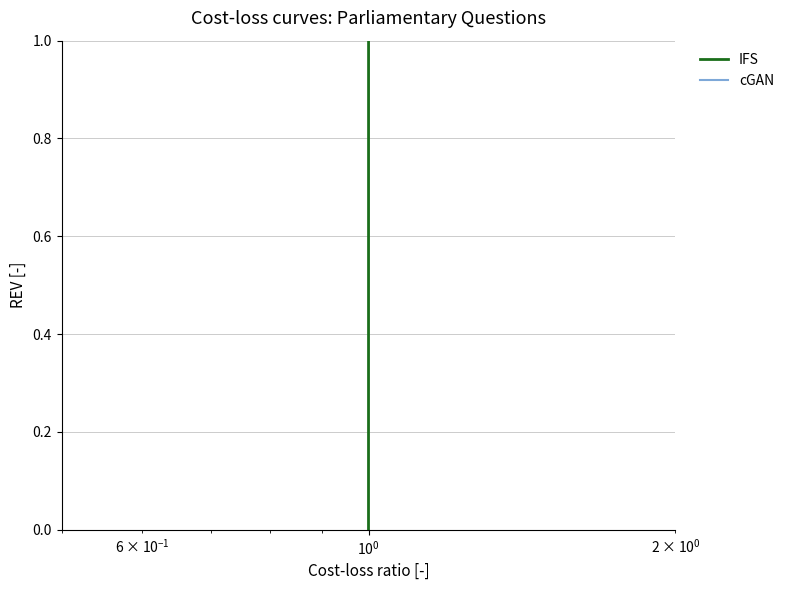

Which series has the largest range (max minus min)?

IFS